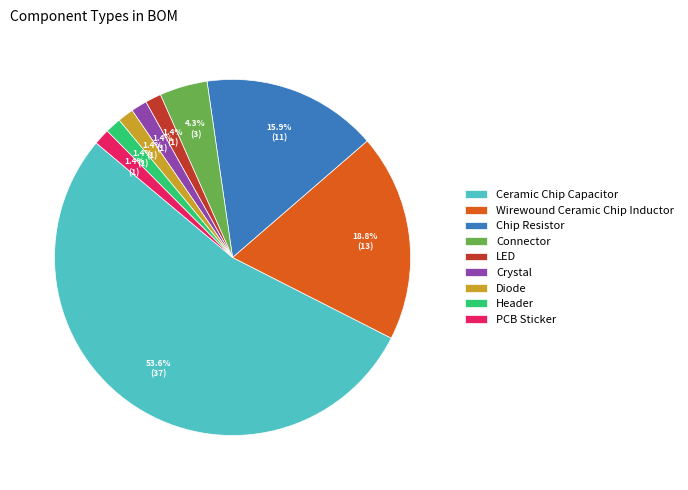

Is there any slice that represents more than half of the pie?

Yes